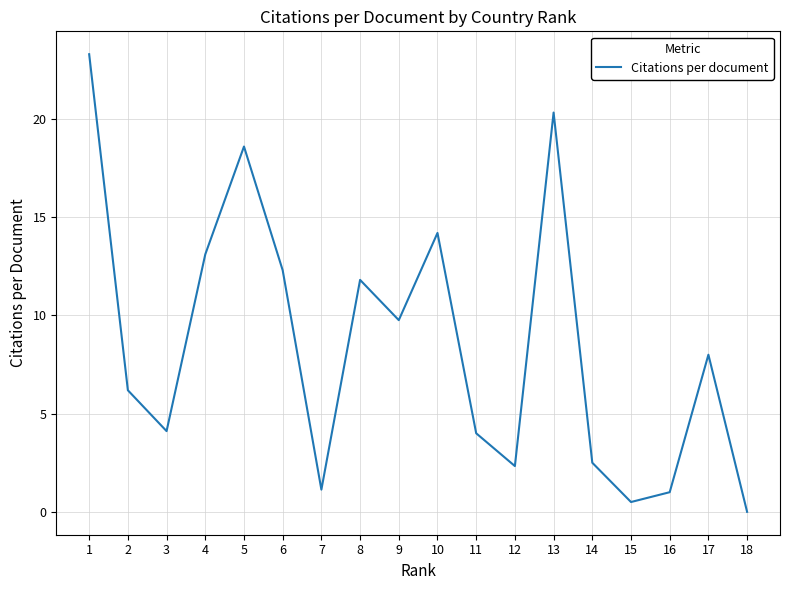

What is the difference between the values at 14 and 8?

9.3